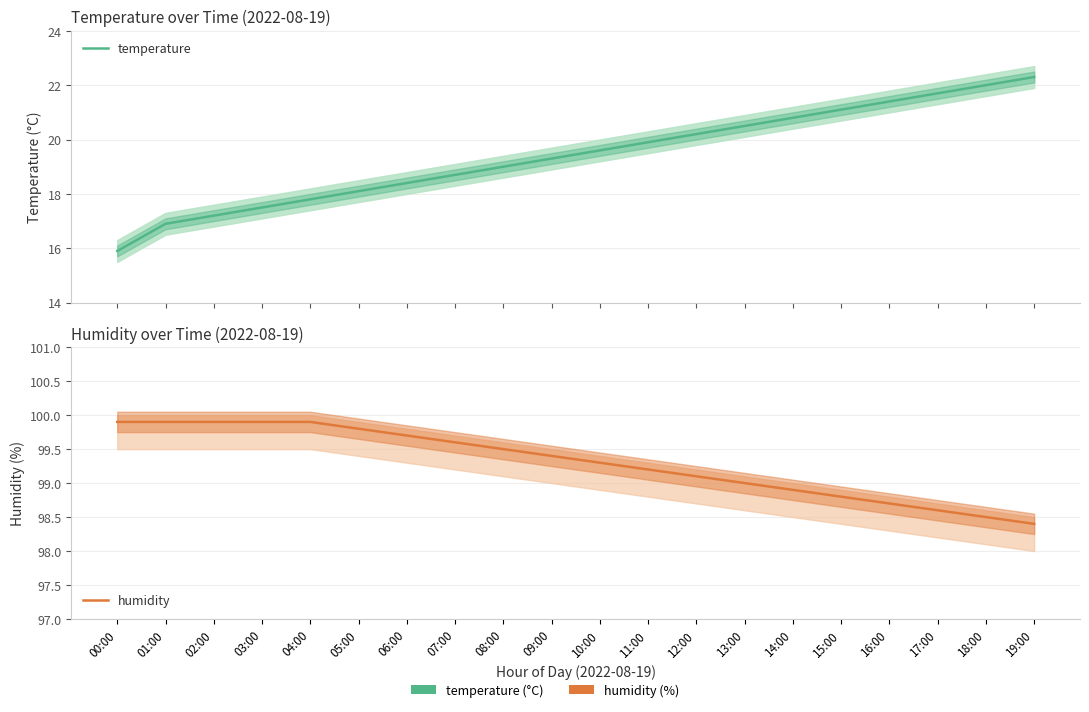

How many categories are shown in the chart?

20